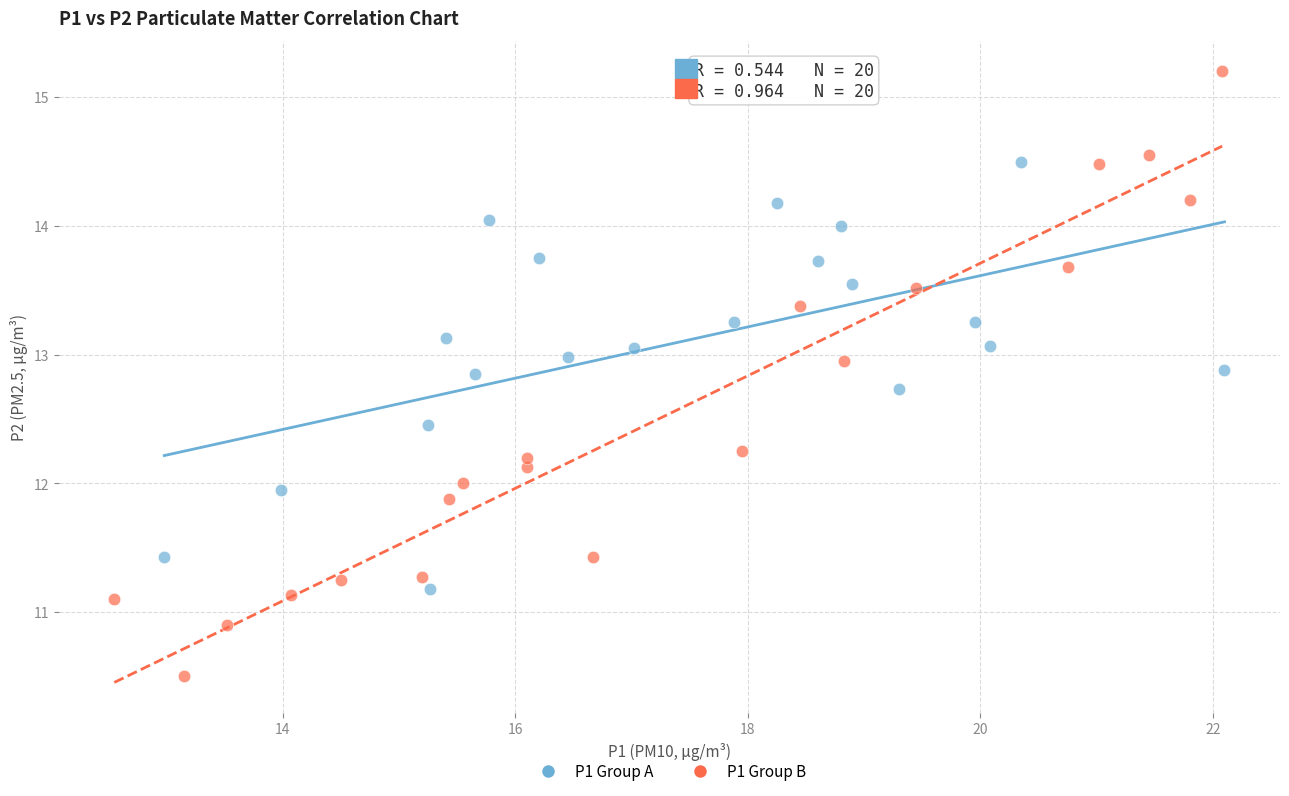

Which series reaches the minimum Y coordinate?

P1 Group B